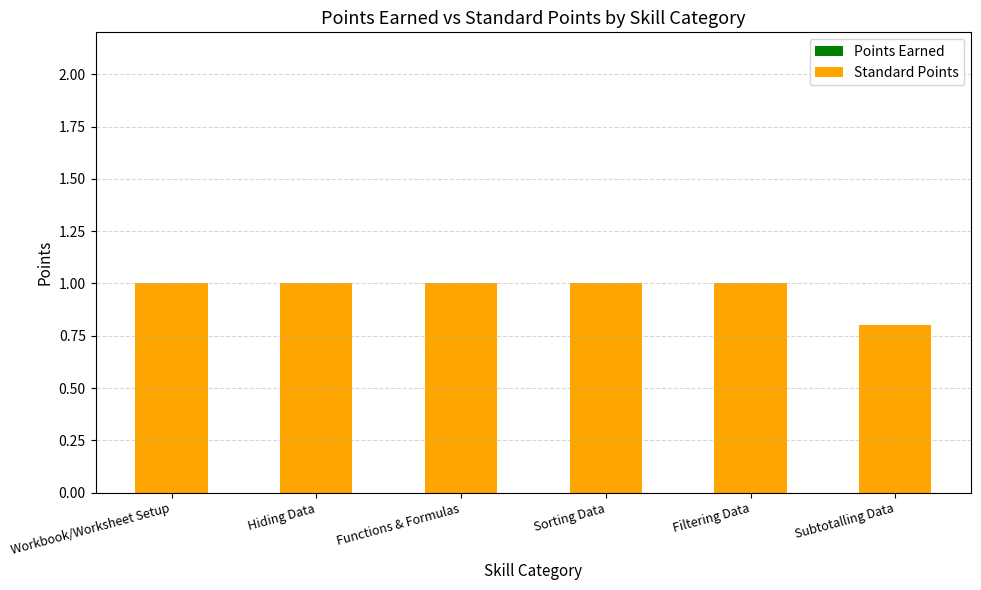

What is the label of the 5th bar from the left?

Filtering Data